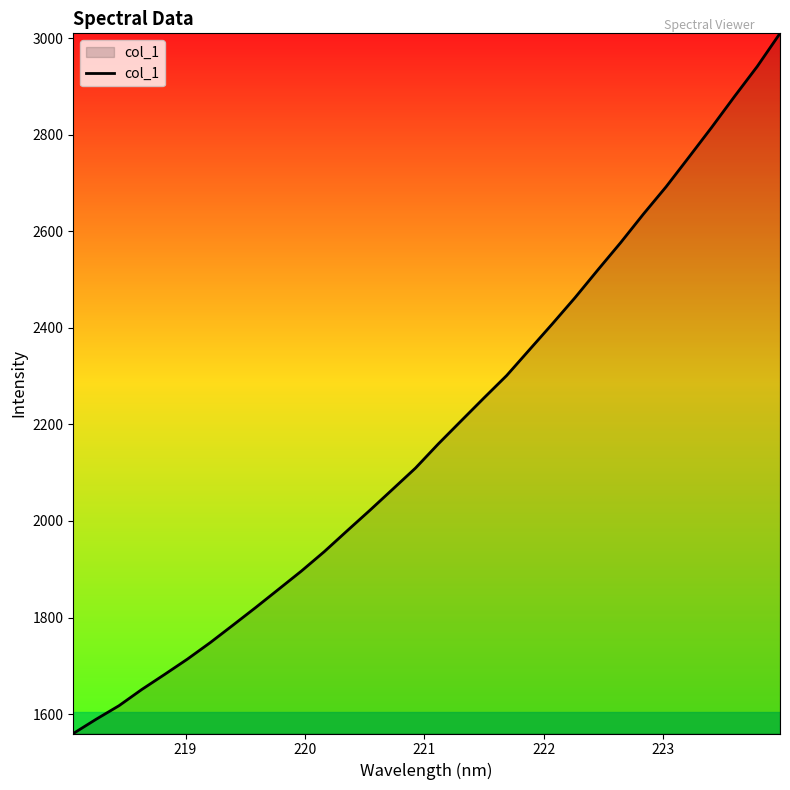

What is the maximum value shown in the chart?

3010.1